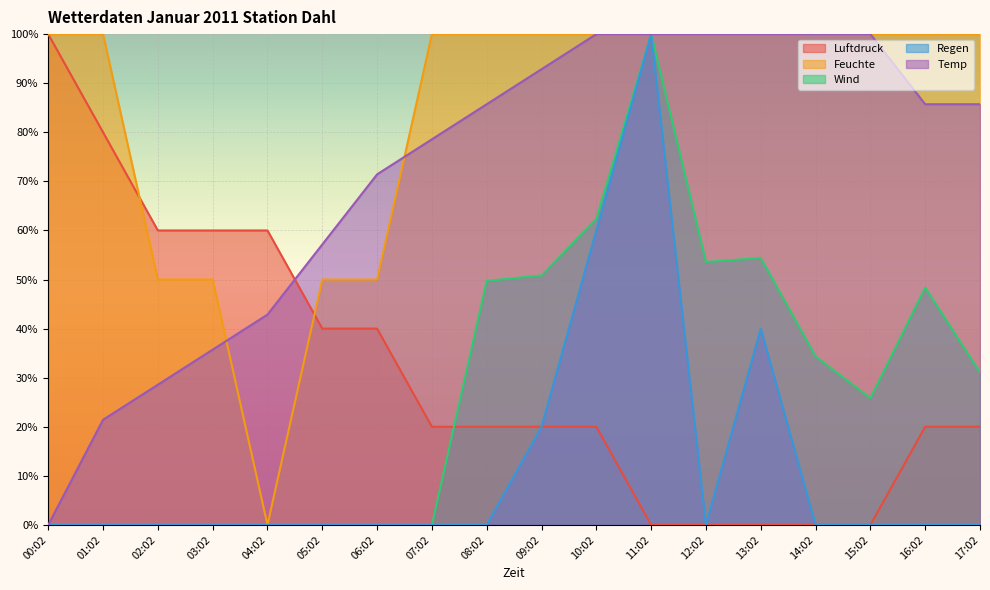

What are all the series names shown in the legend?

Luftdruck, Feuchte, Wind, Regen, Temp